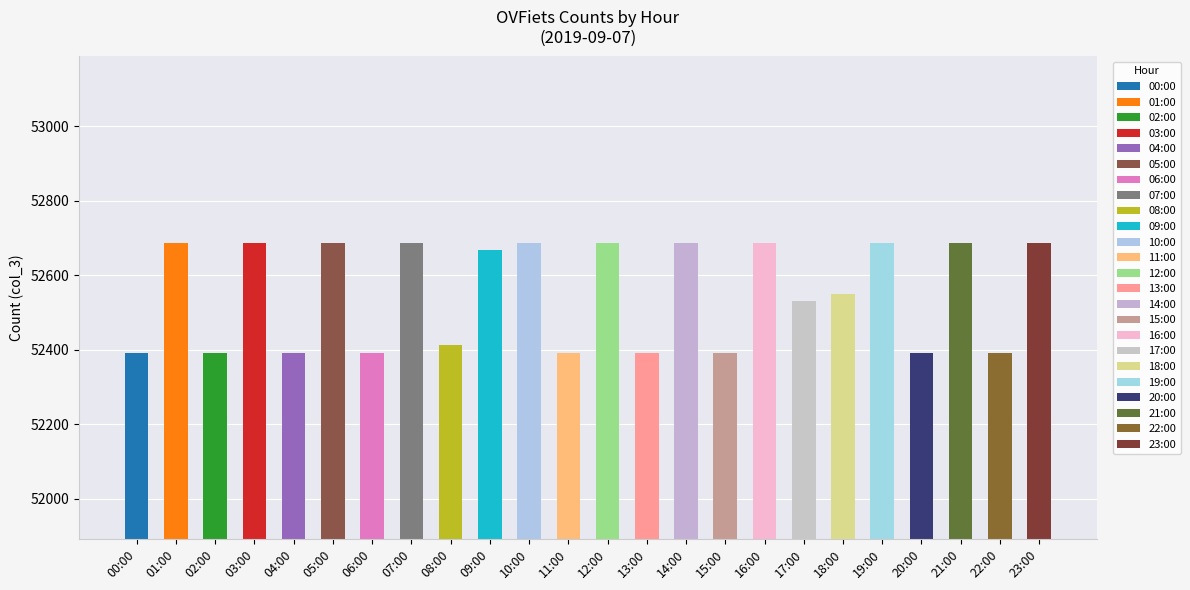

What is the ratio of the value at 19:00 to the value at 05:00?

1.0